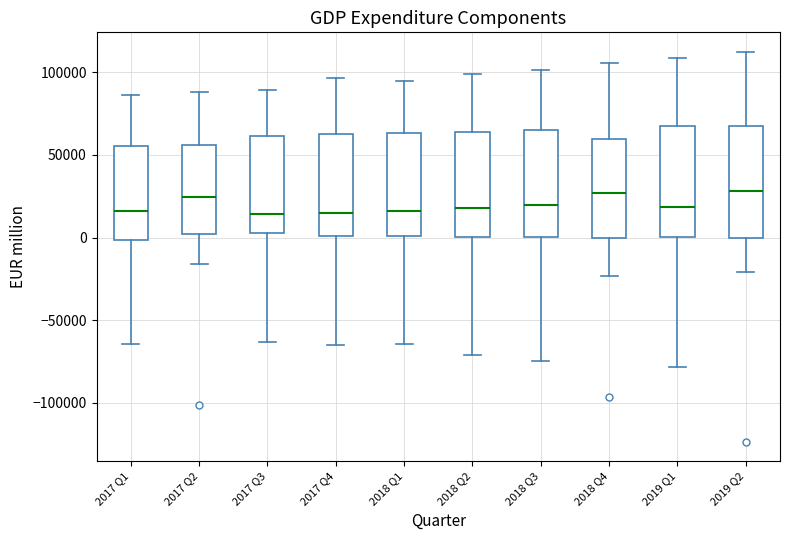

Where is the upper edge of the box for 2019 Q2 on the y-axis? The values are not printed on the chart, so give them approximately, as read against the axis.

65000